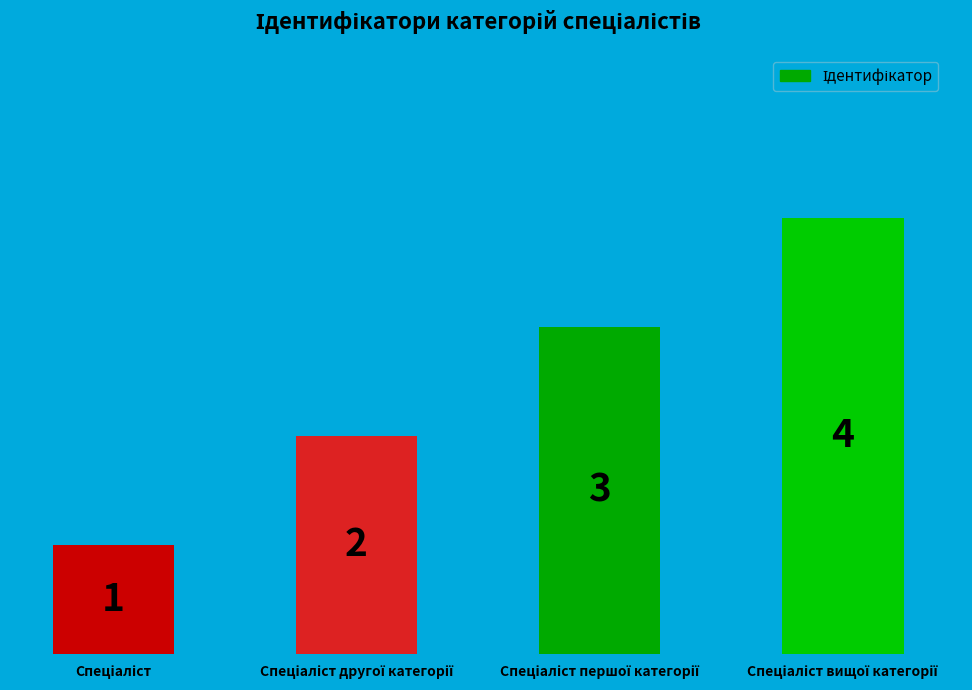

What is the value of the 4th bar from the left?

4